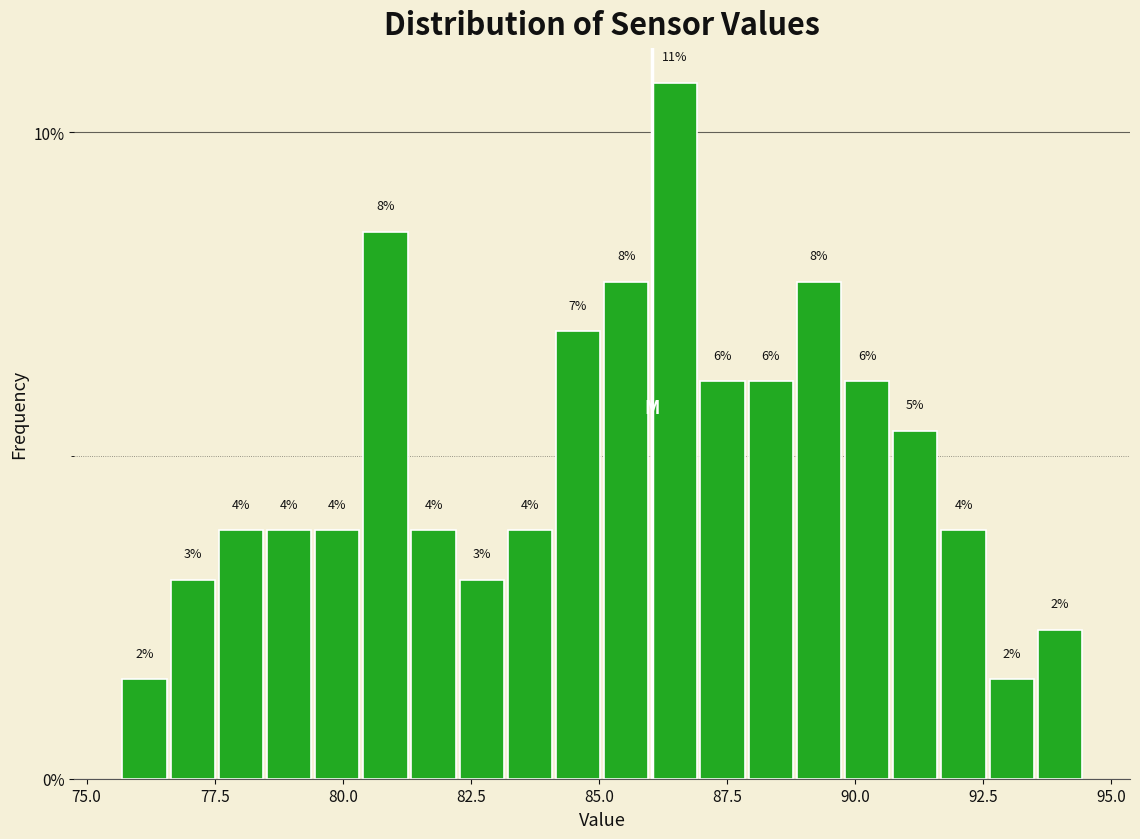

Read against the x-axis, roughly where is the centre of the tallest bar?

86.5